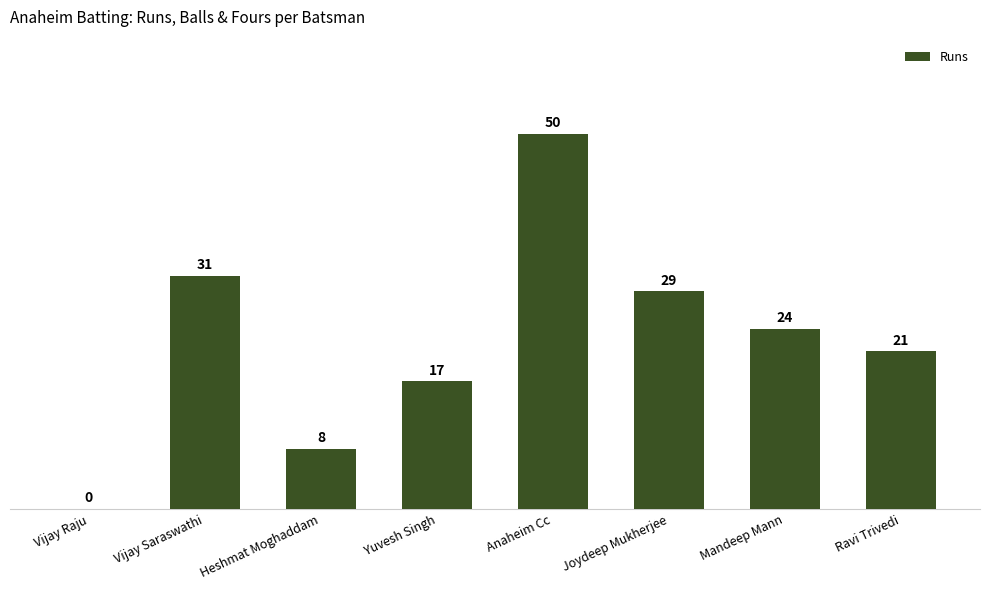

What is the approximate value at Yuvesh Singh, to the nearest 5?

15